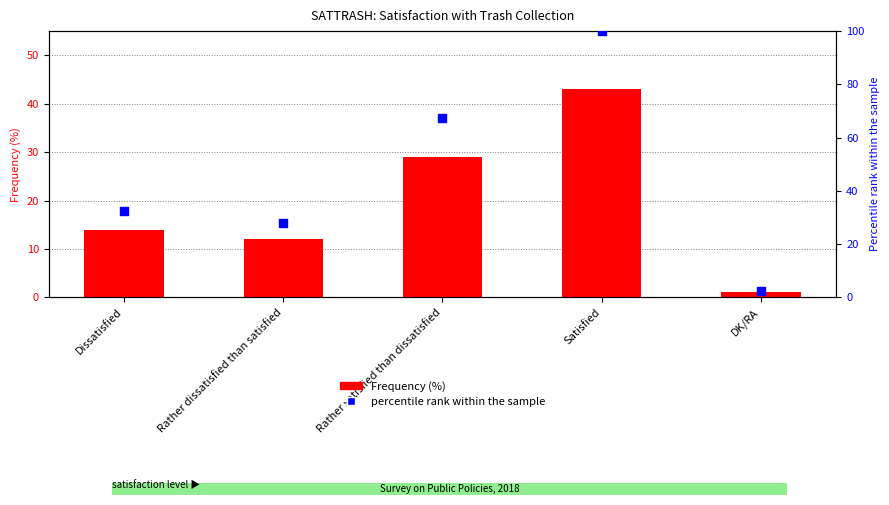

Which series has the largest total across all categories?

percentile rank within the sample